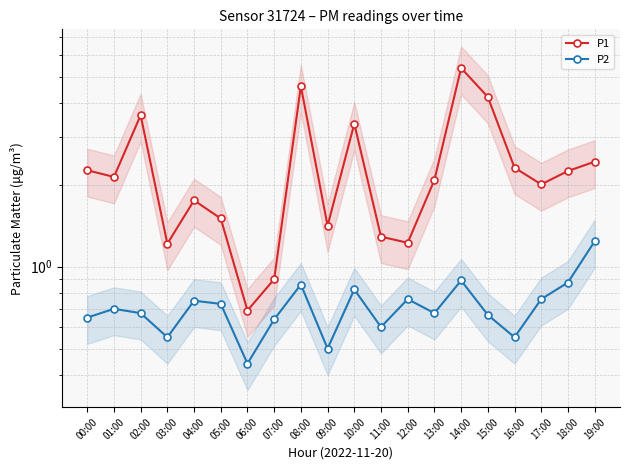

True or false: P1 and P2 cross at least once.

False